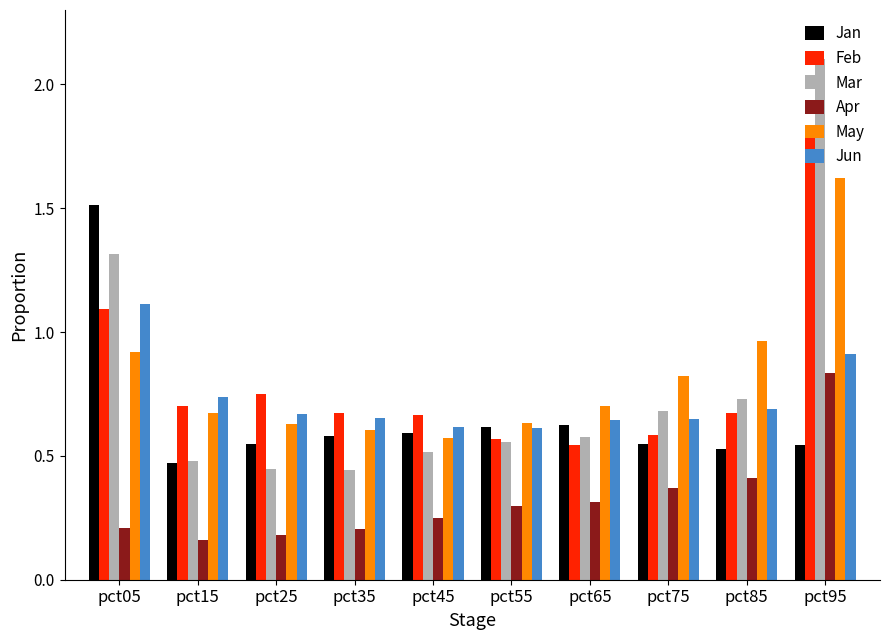

Is the value of May at pct45 greater than the value of Jan at pct85?

Yes